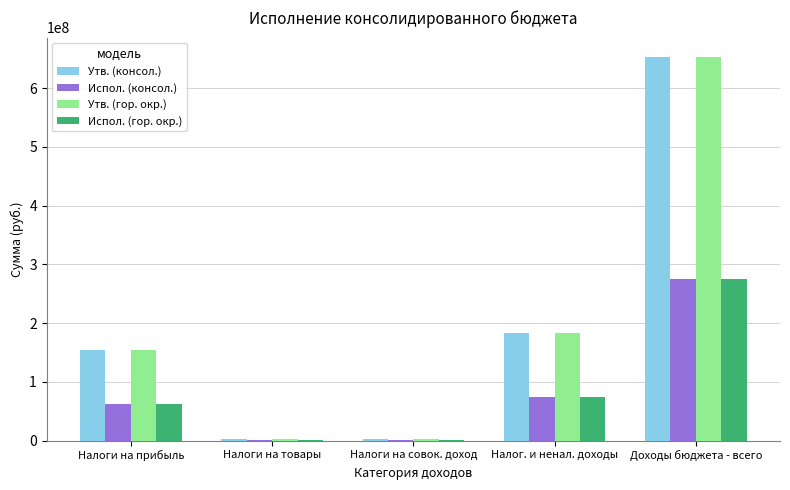

Which category has the highest value in the Испол. (консол.) series?

Доходы бюджета - всего